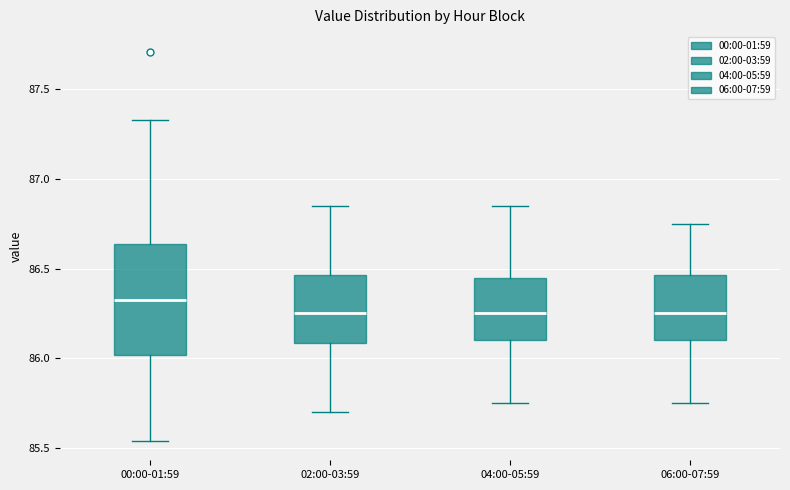

Which box is the tallest, from its lower edge to its upper edge?

00:00-01:59